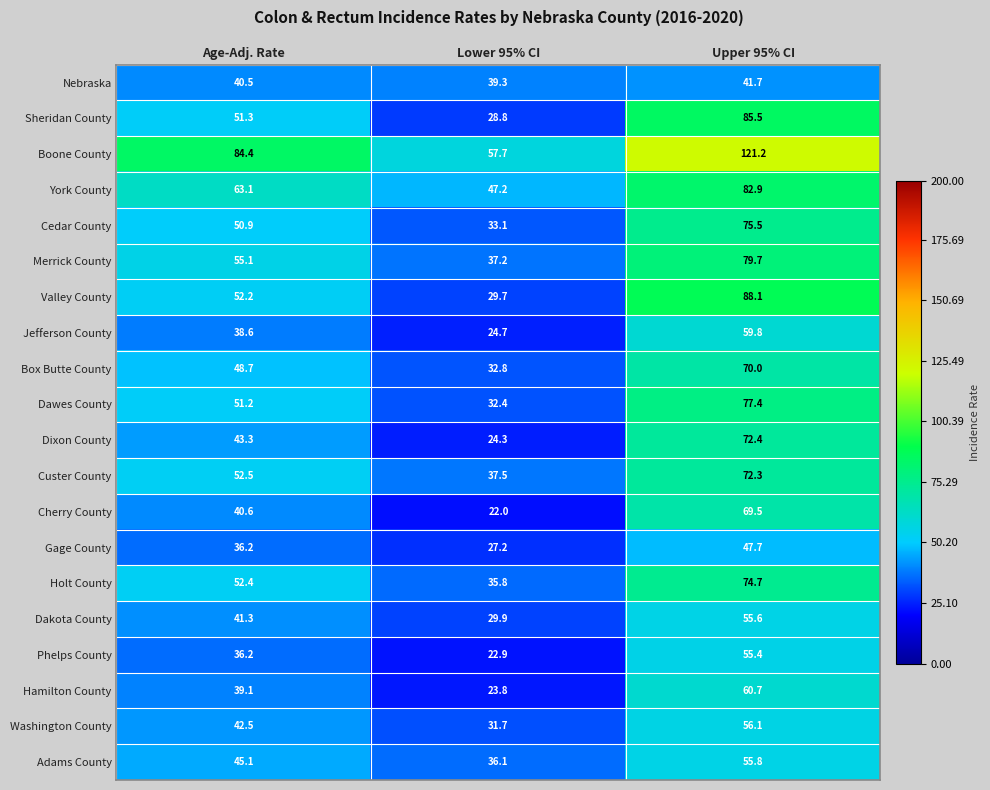

How many data points does each series have?

3